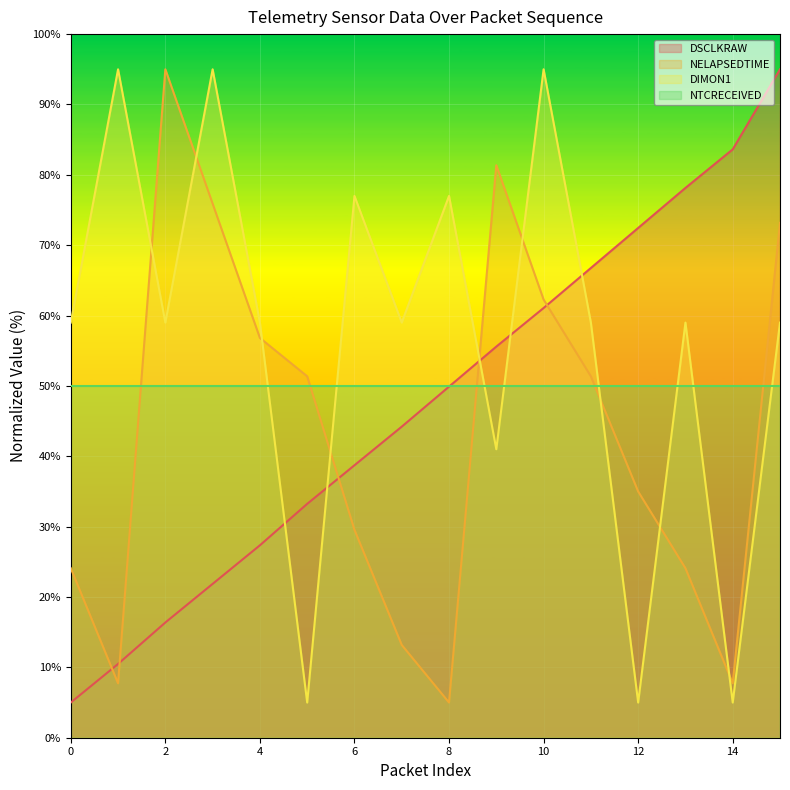

Is the value of DSCLKRAW at 1 greater than the value of DIMON1 at 10?

No